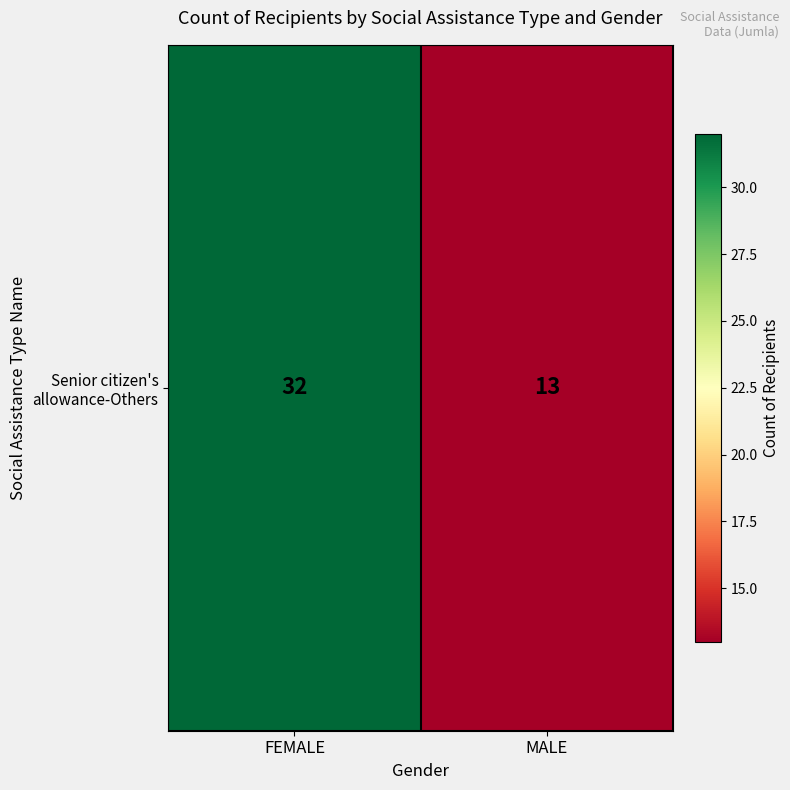

Count the values in the range 13 to 32.

2